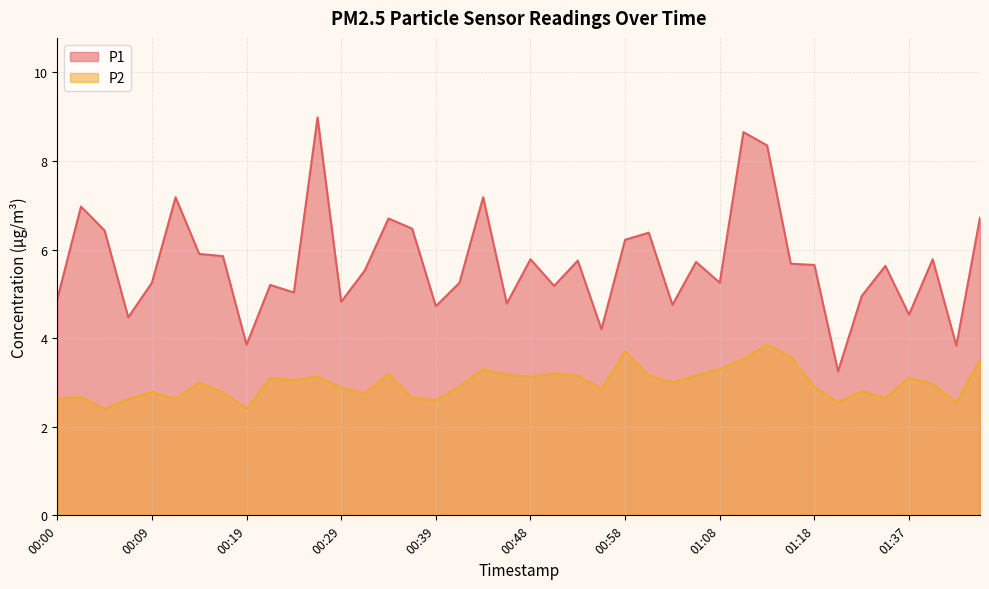

Rank the series by their maximum value, from lowest to highest.

P2, P1